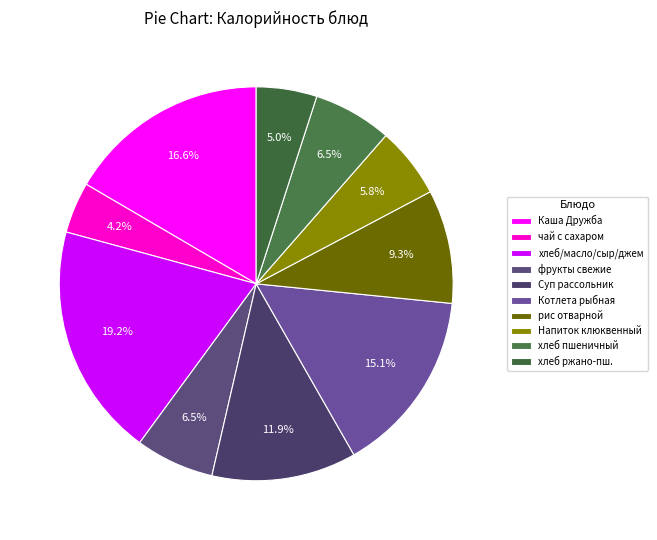

To the nearest percent, what is the average slice percentage?

10%